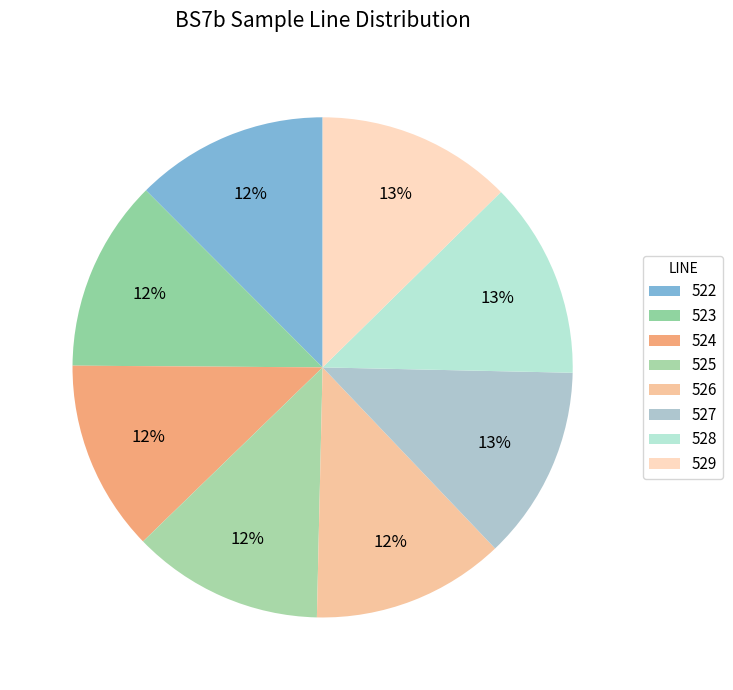

True or false: 524 accounts for 1% of the total.

False